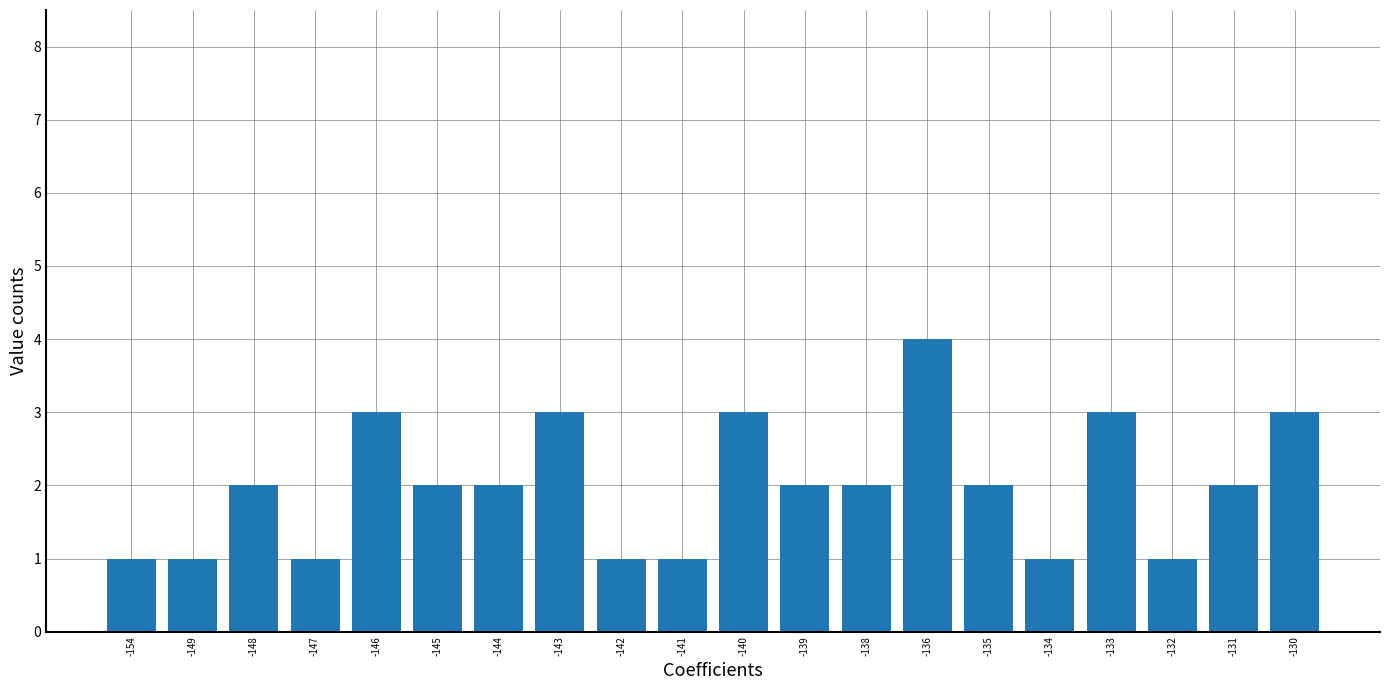

Reading right to left, transcribe all the data shown in this chart.

-130=3	-131=2	-132=1	-133=3	-134=1	-135=2	-136=4	-138=2	-139=2	-140=3	-141=1	-142=1	-143=3	-144=2	-145=2	-146=3	-147=1	-148=2	-149=1	-154=1